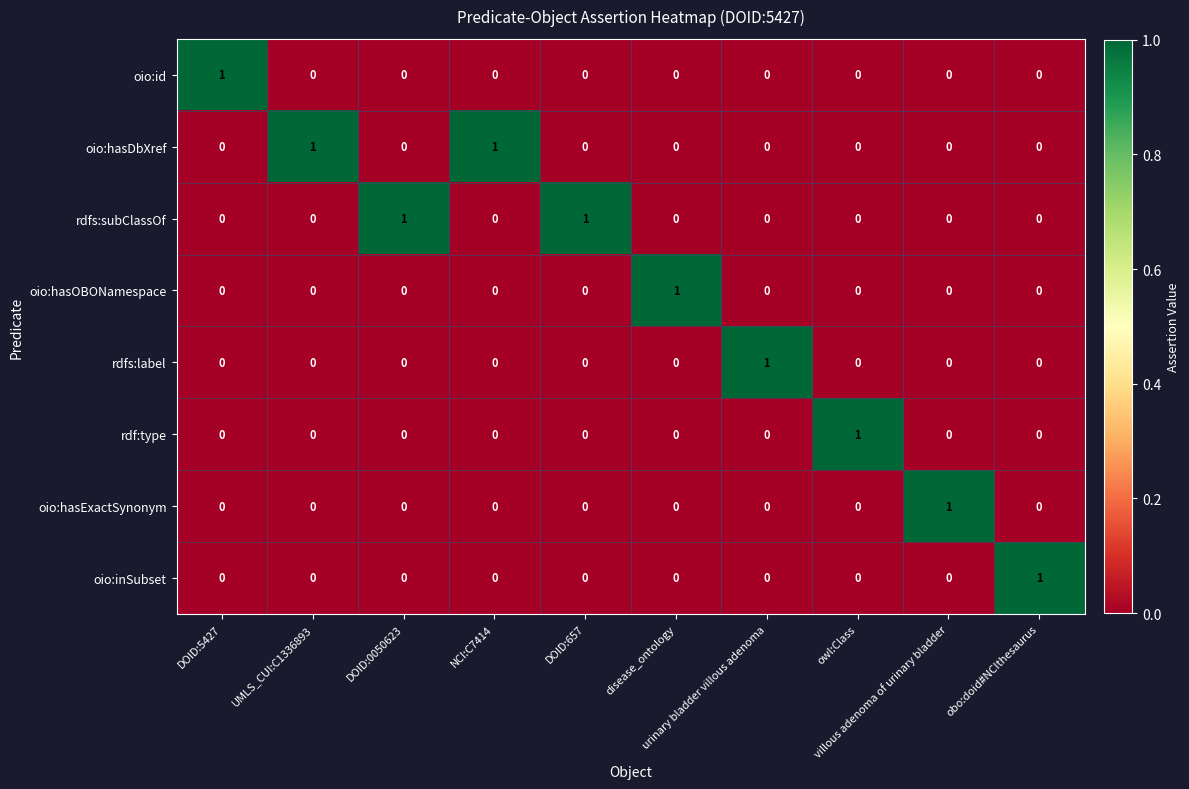

At how many categories does at least one series exceed 0?

10